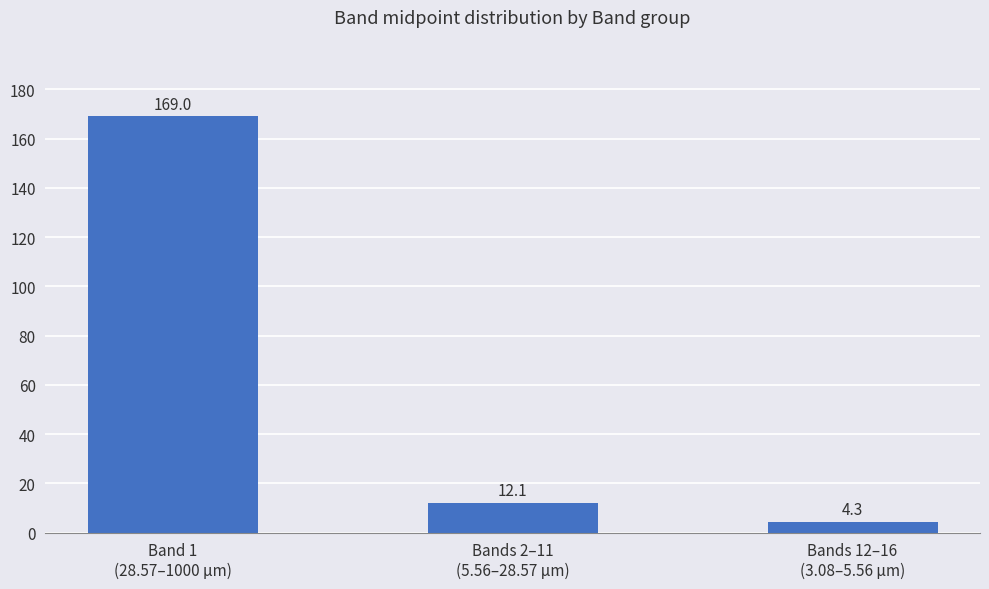

List the labels in order of value, smallest first.

Bands 12–16
(3.08–5.56 µm), Bands 2–11
(5.56–28.57 µm), Band 1
(28.57–1000 µm)